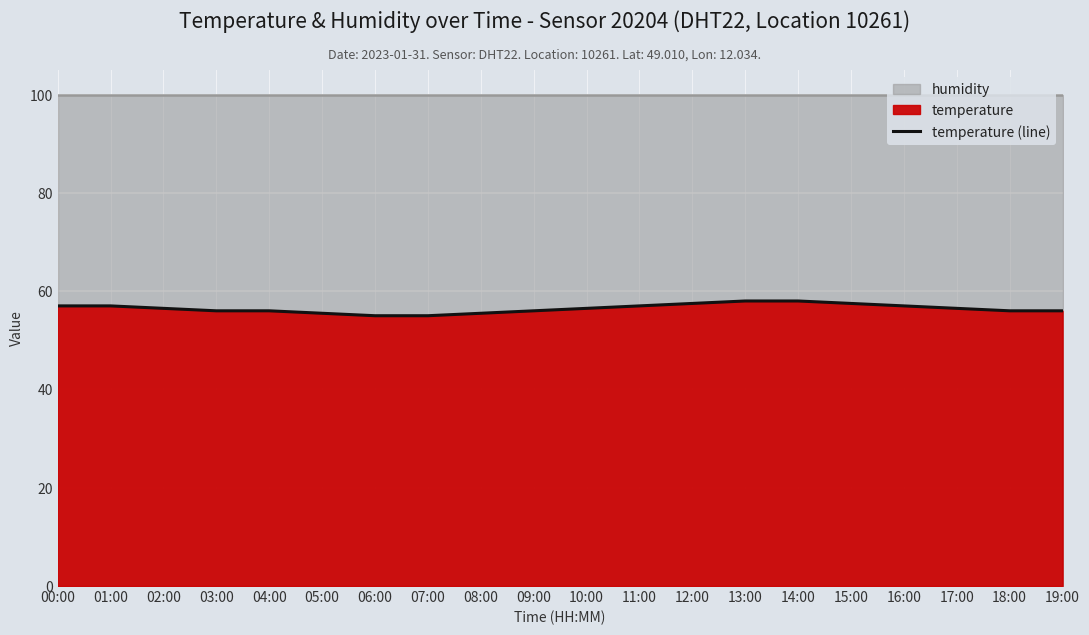

Rank the categories by value from lowest to highest.

06:00, 07:00, 05:00, 08:00, 03:00, 04:00, 09:00, 18:00, 19:00, 02:00, 10:00, 17:00, 00:00, 01:00, 11:00, 16:00, 12:00, 15:00, 13:00, 14:00